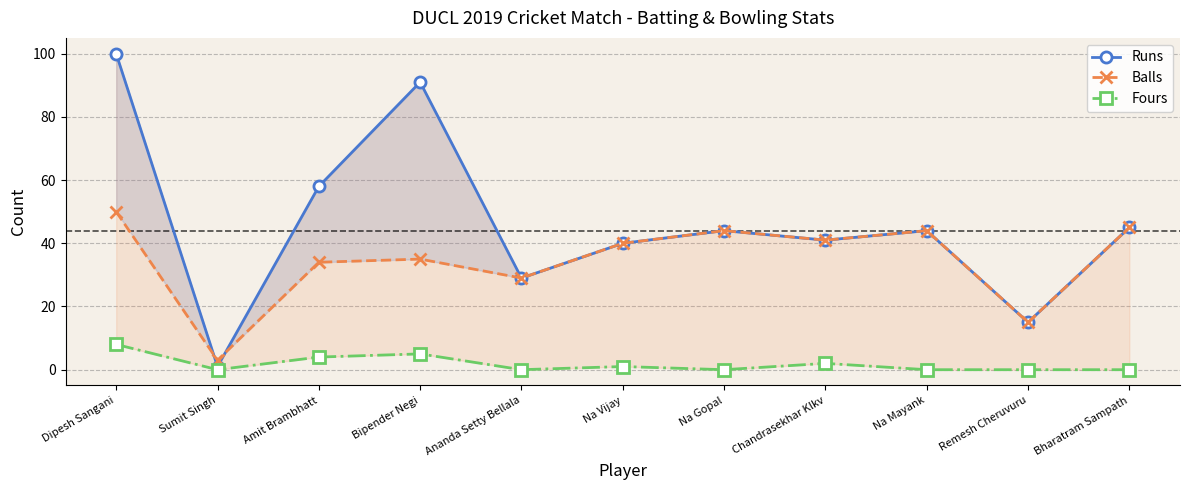

What is the total value across all series at Bharatram Sampath?

90